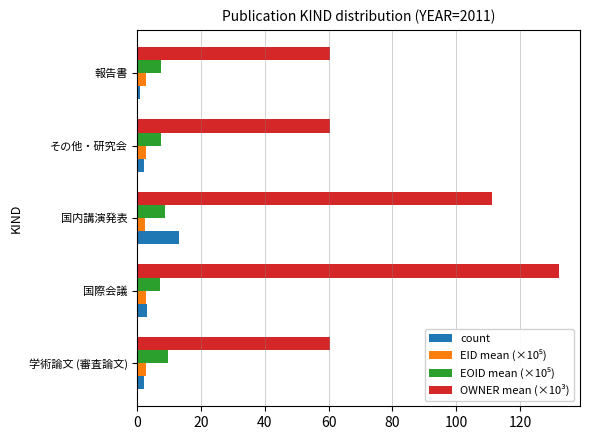

At how many categories does at least one series exceed 101?

2